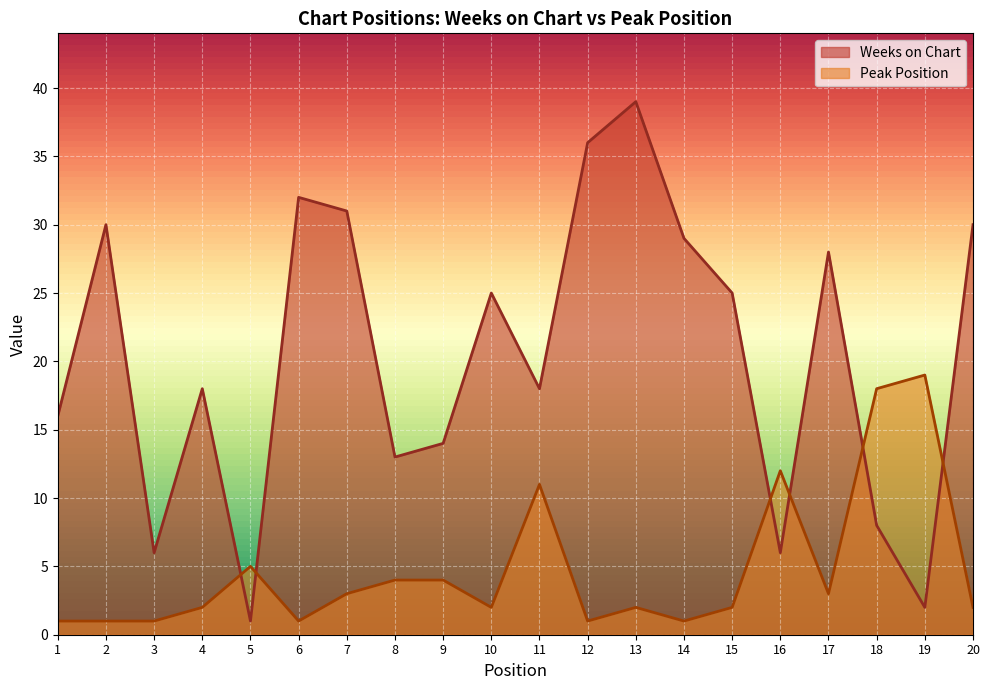

True or false: Weeks on Chart has more than 0 interior local peaks.

True